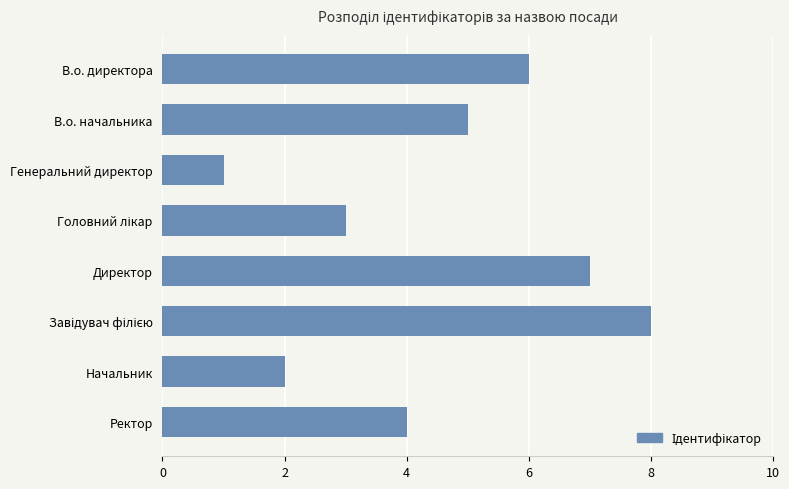

Count the values in the range 3 to 7.

5